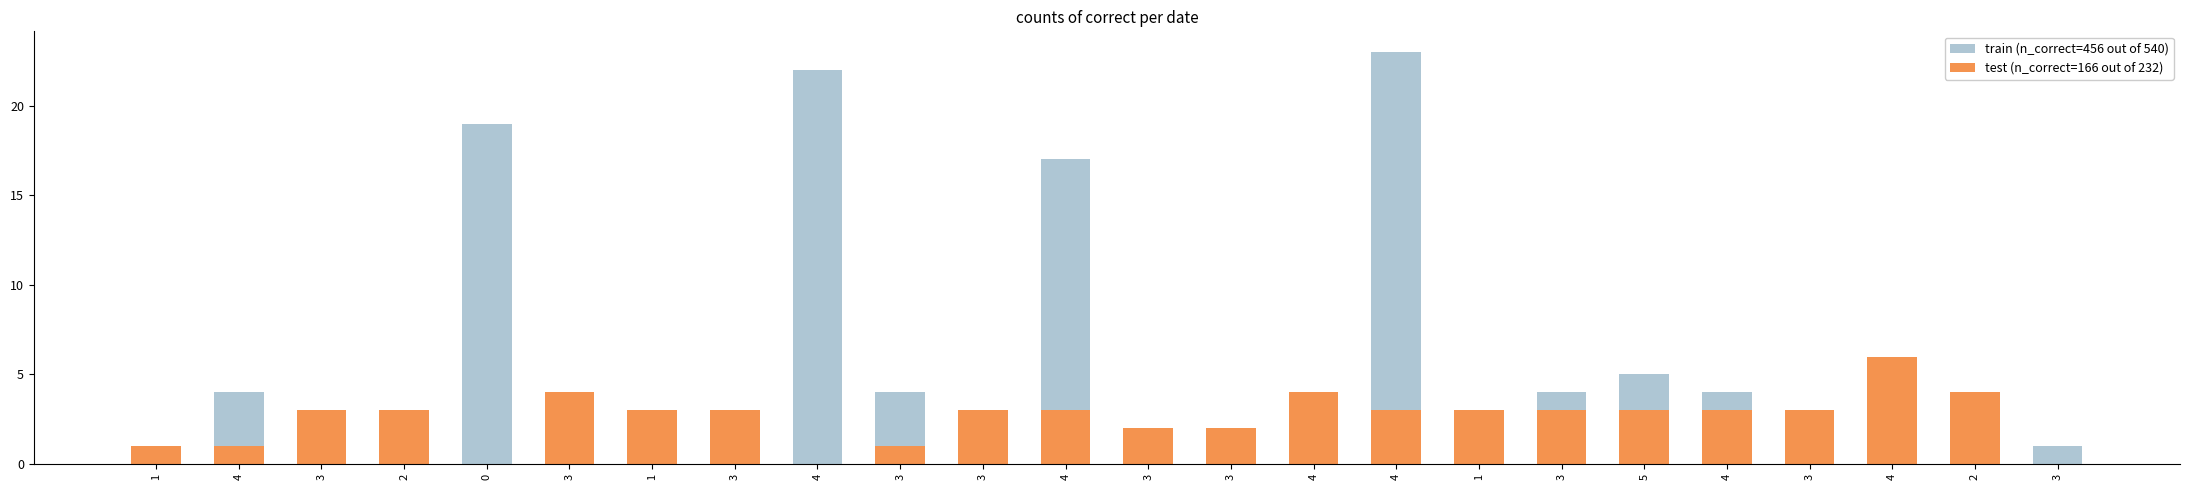

Reading right to left, extract all data points from this chart.

train (n_correct=456 out of 540): 3=1	2=2	4=4	3=3	4=4	5=5	3=4	1=1	4=23	4=4	3=2	3=0	4=17	3=3	3=4	4=22	3=2	1=3	3=2	0=19	2=2	3=3	4=4	1=1
test (n_correct=166 out of 232): 3=0	2=4	4=6	3=3	4=3	5=3	3=3	1=3	4=3	4=4	3=2	3=2	4=3	3=3	3=1	4=0	3=3	1=3	3=4	0=0	2=3	3=3	4=1	1=1